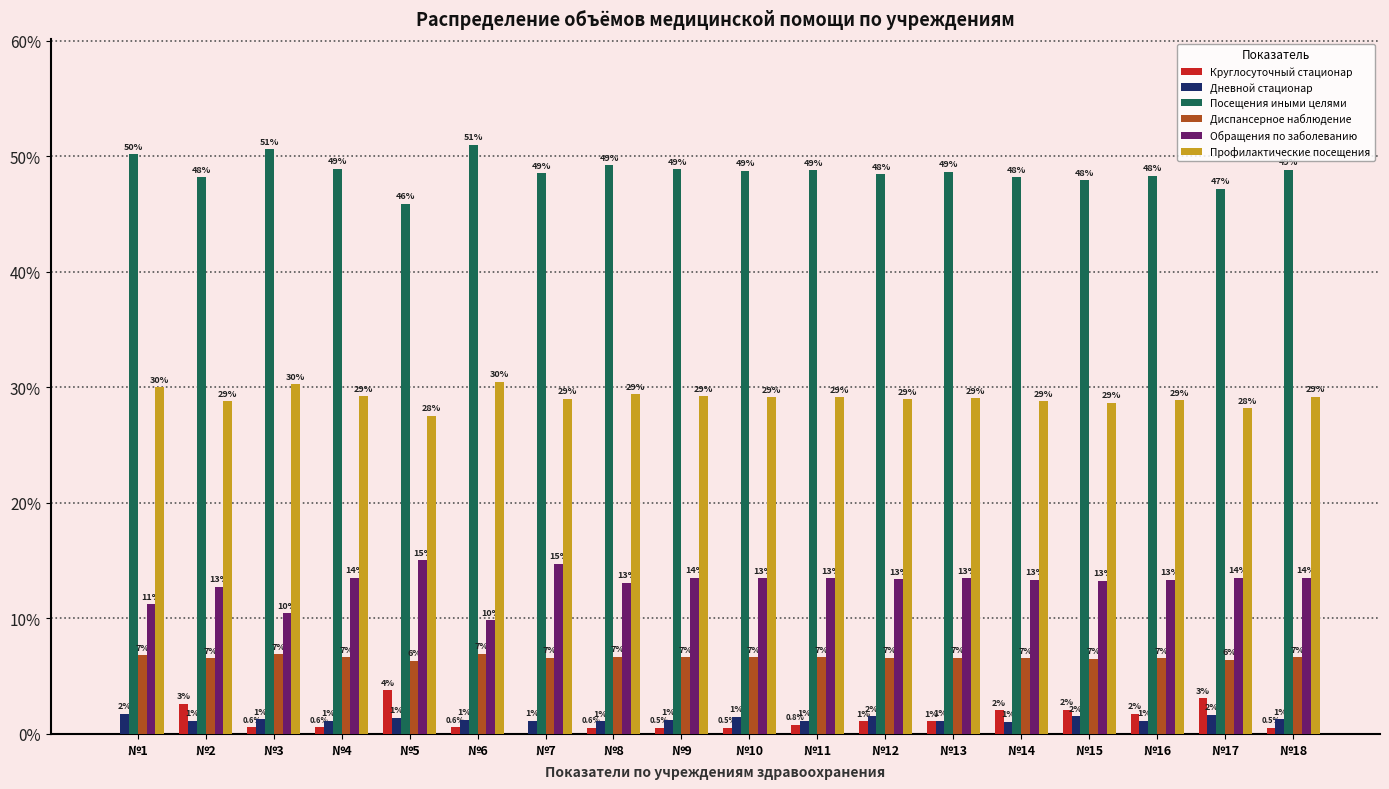

What is the total value across all series at №4?

100.0